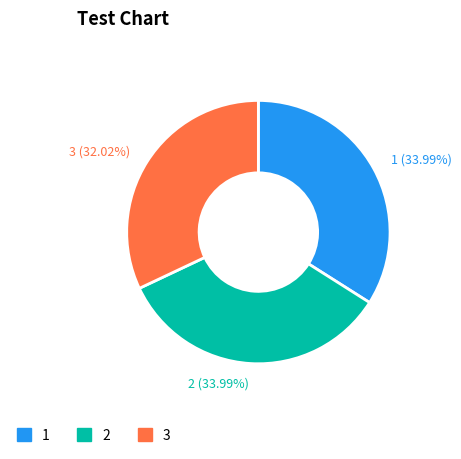

To the nearest percent, what is the difference between the 3 and 1 slice percentages?

2%